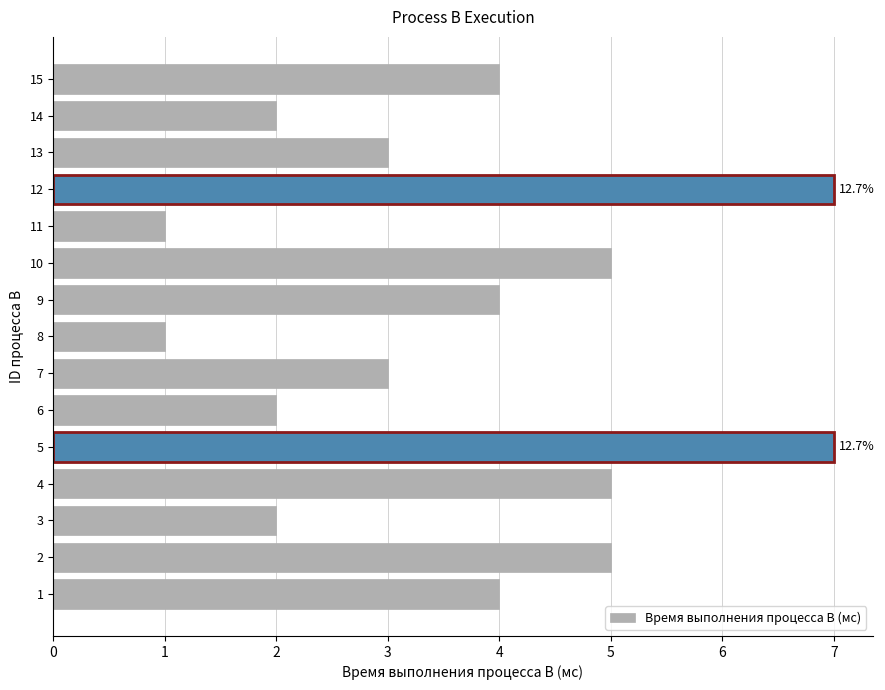

Between 8 and 14, which is larger?

14